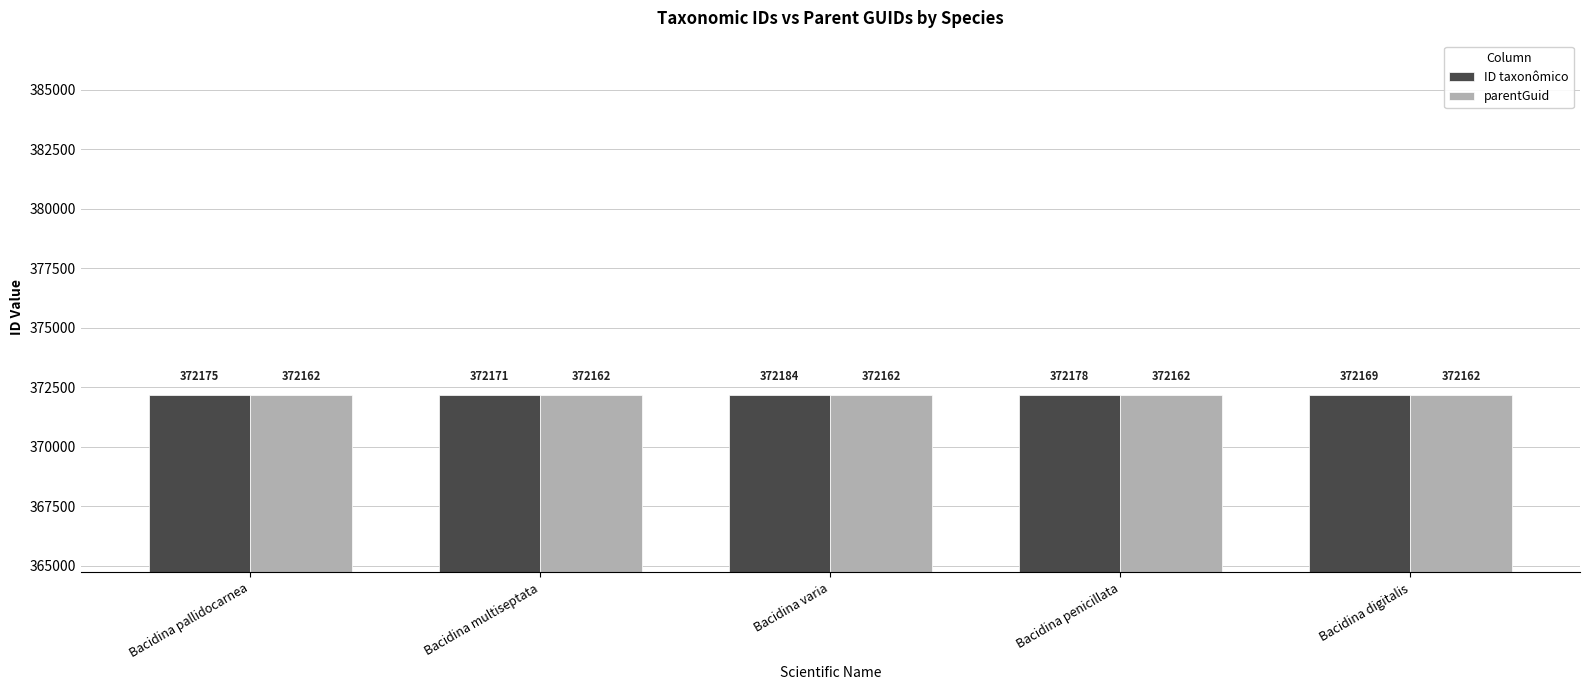

The value of parentGuid at Bacidina pallidocarnea is 614190. True or false?

False